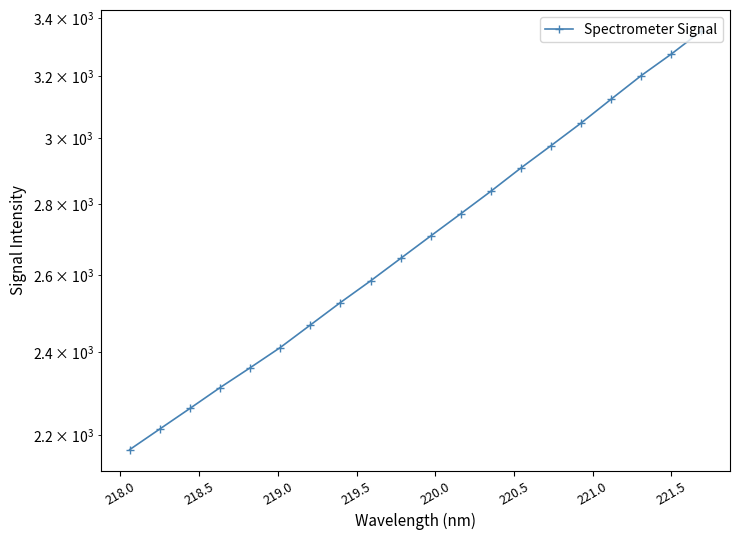

What is the ratio of the value at 218.5 to the value at 218.0?

1.0